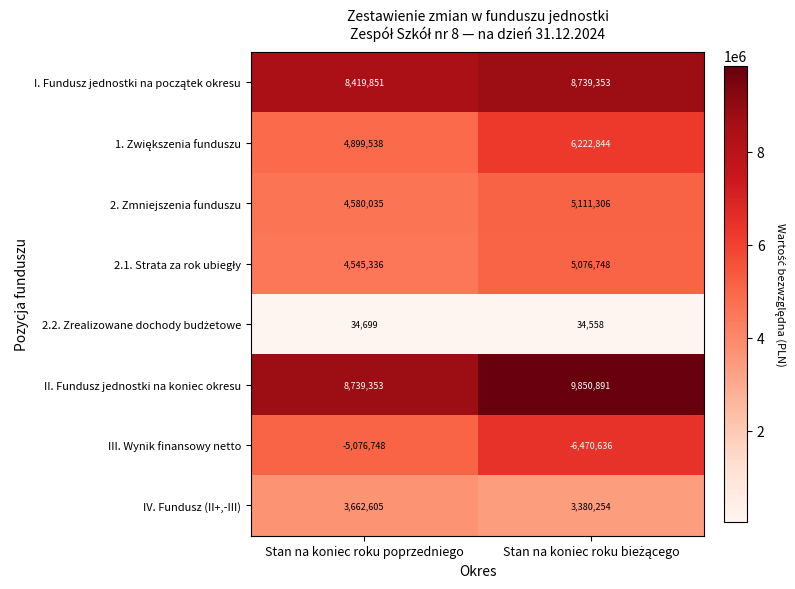

What is the average value of the II. Fundusz jednostki na koniec okresu series?

9295122